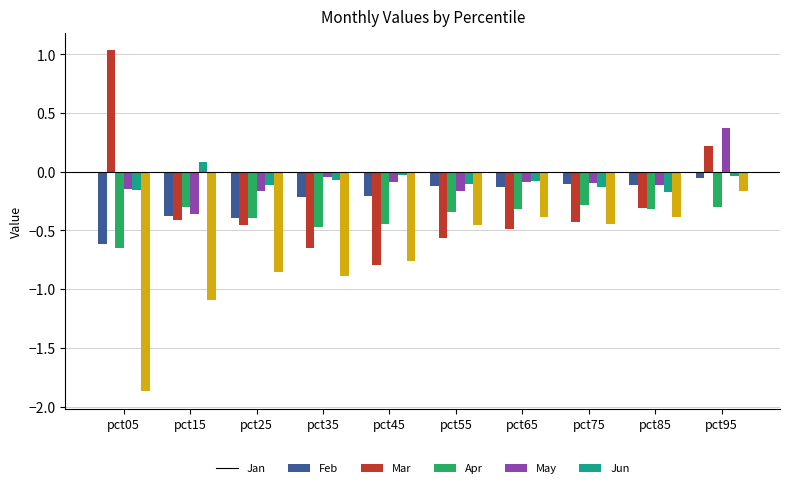

How many values in May are above zero?

1